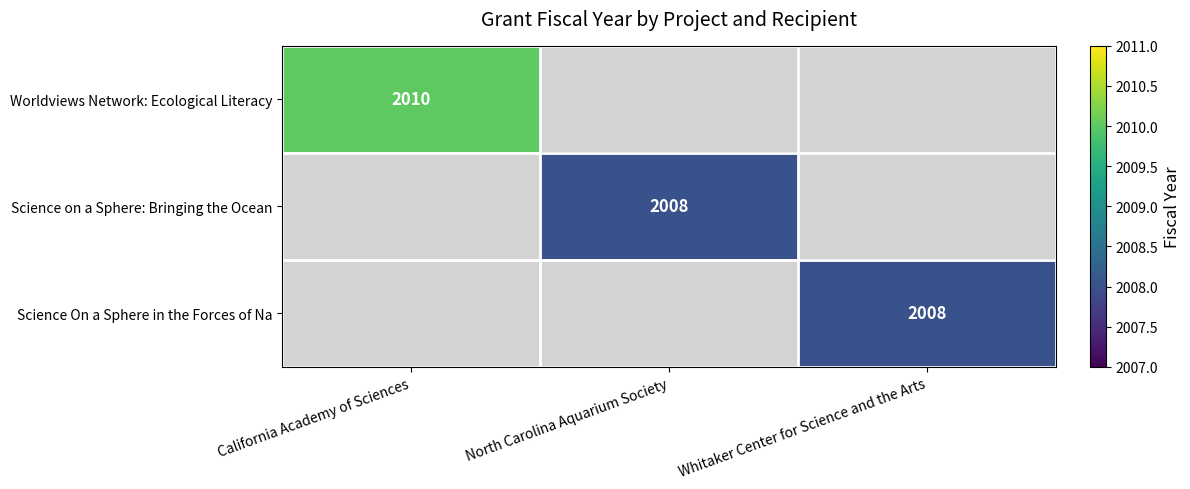

The value of Science on a Sphere: Bringing the Ocean at North Carolina Aquarium Society is 2008. True or false?

True